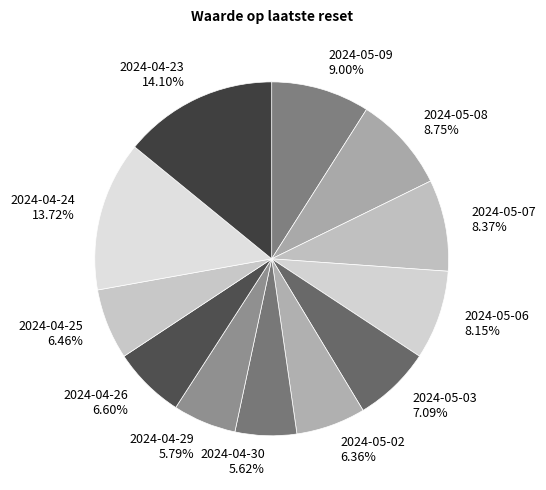

How many segments does this pie chart have?

12